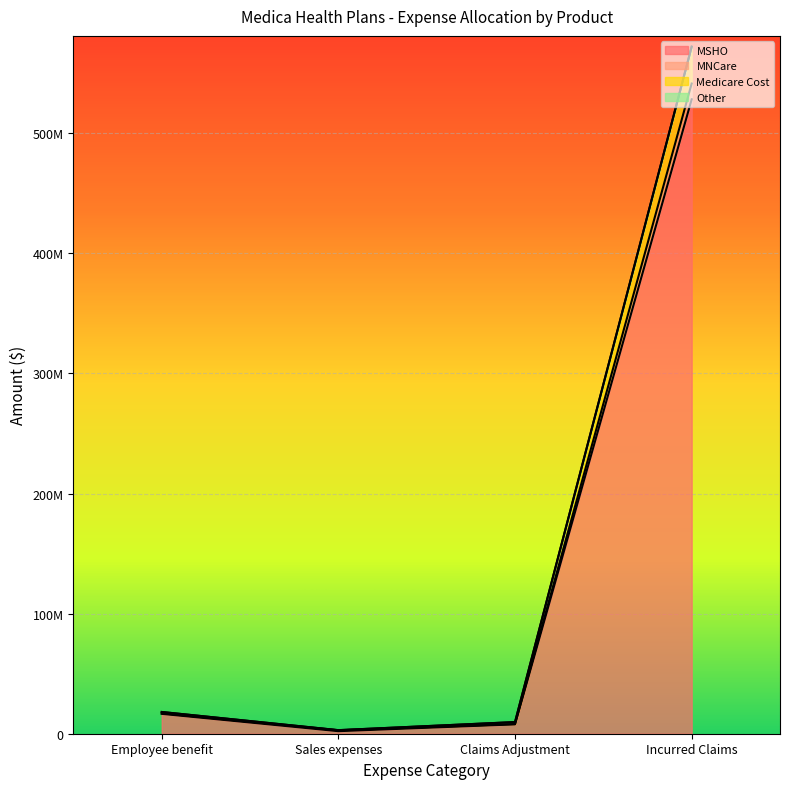

What position from the left is Incurred Claims?

4